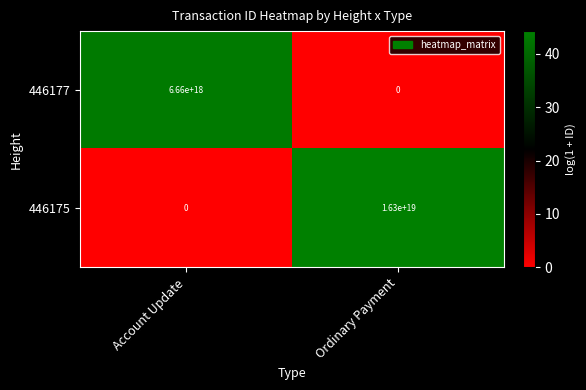

Is the value of 446175 at Ordinary Payment greater than the value of 446177 at Account Update?

Yes